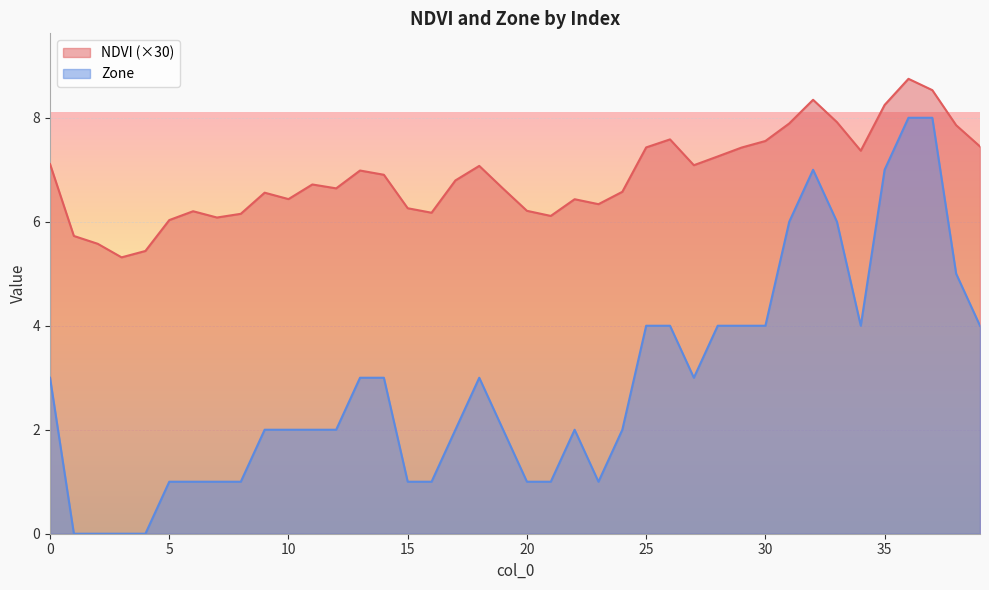

The value of NDVI at 14 is 6.9. True or false?

True